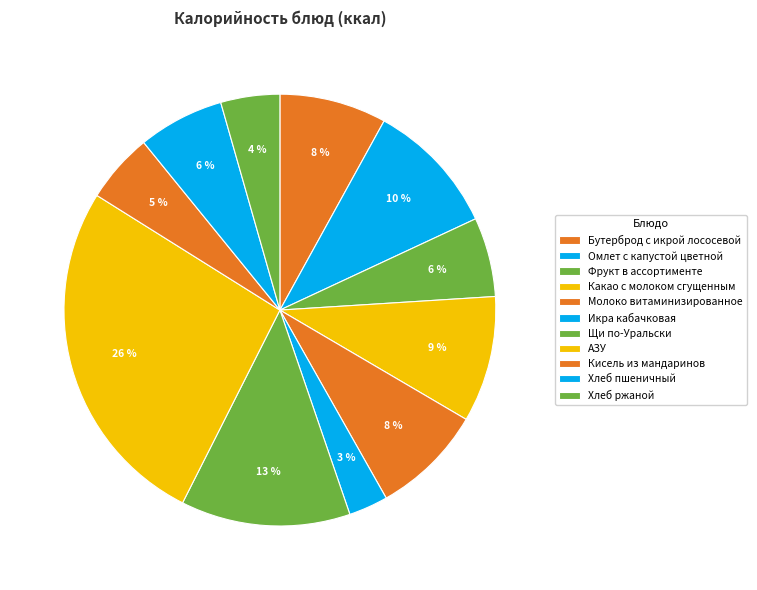

Which category has the smallest portion of the pie?

Икра кабачковая